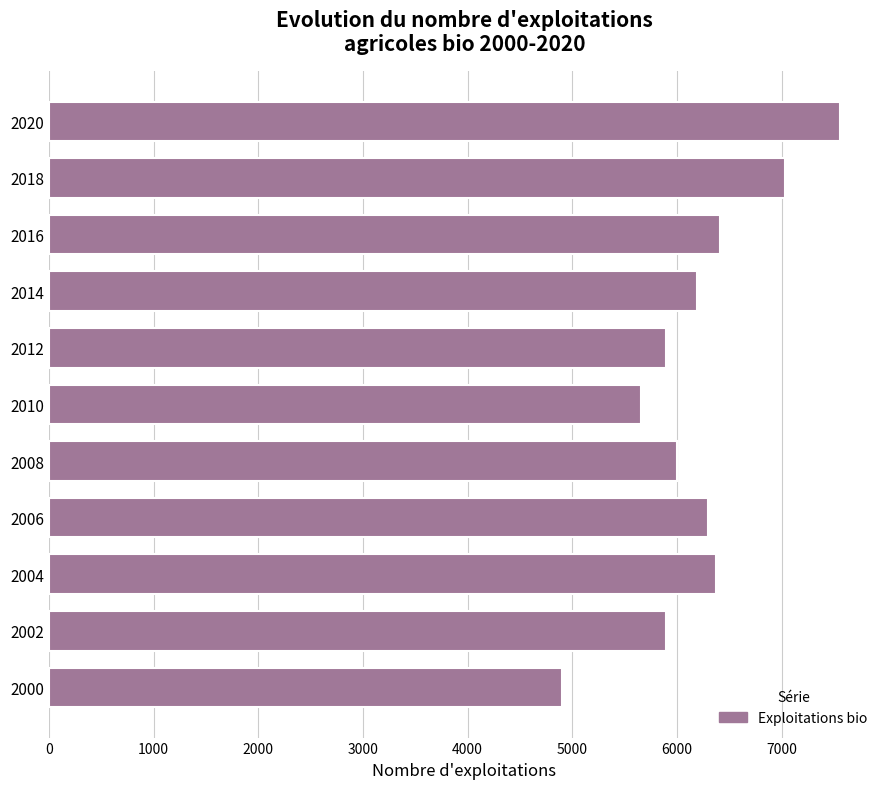

What is the sum of all values?

68219